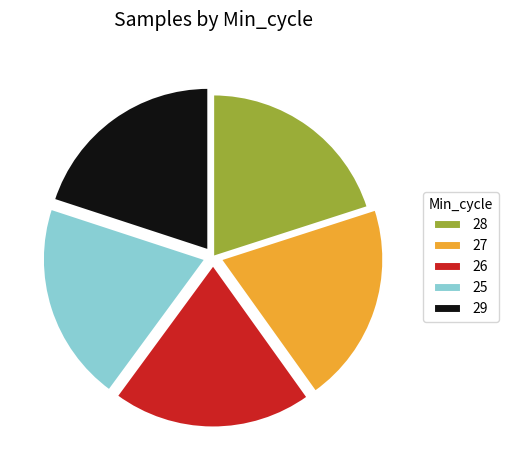

Approximately how many times larger is the value at 26 compared to 28?

1.0